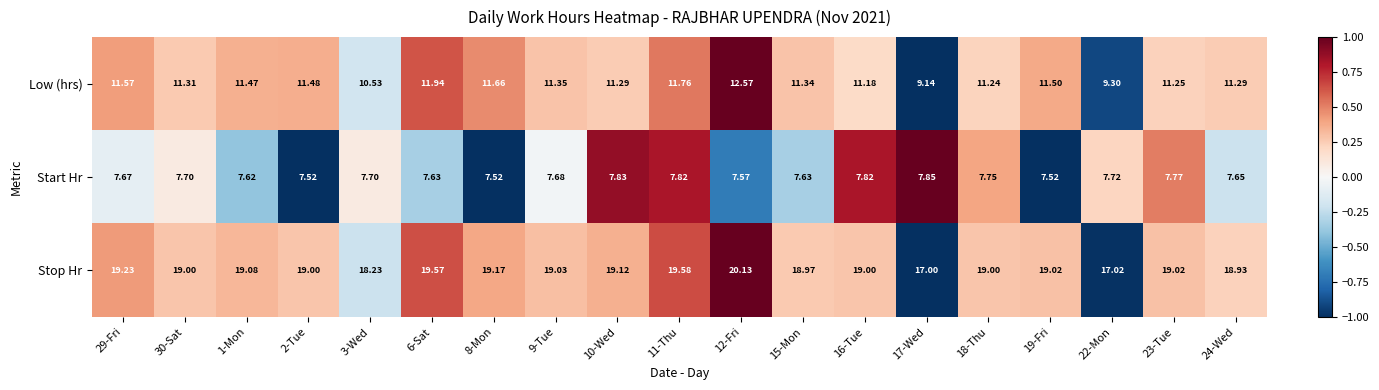

How many categories are shown in the chart?

19